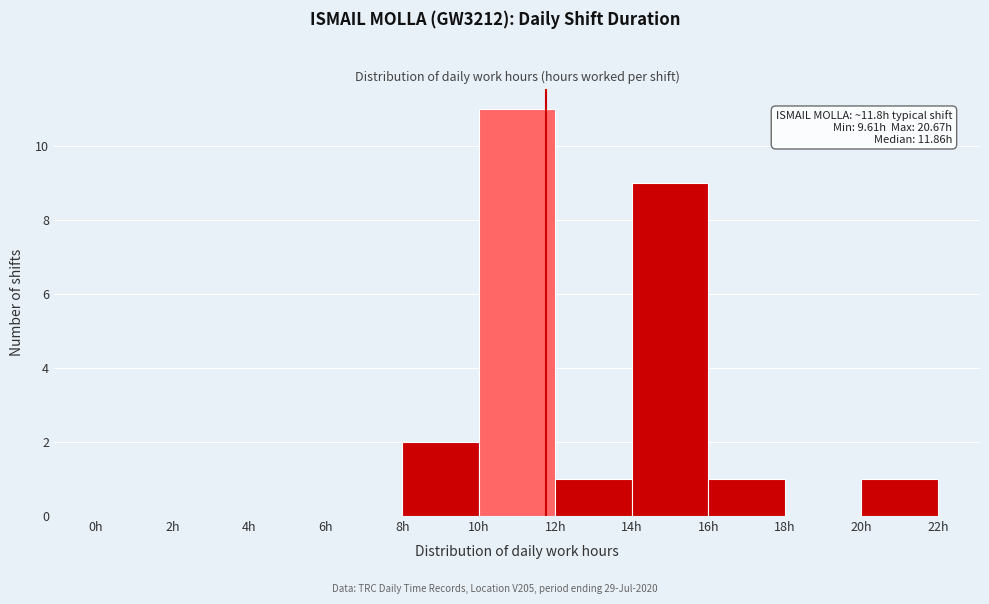

Which range on the x-axis has the tallest bar?

10 to 12